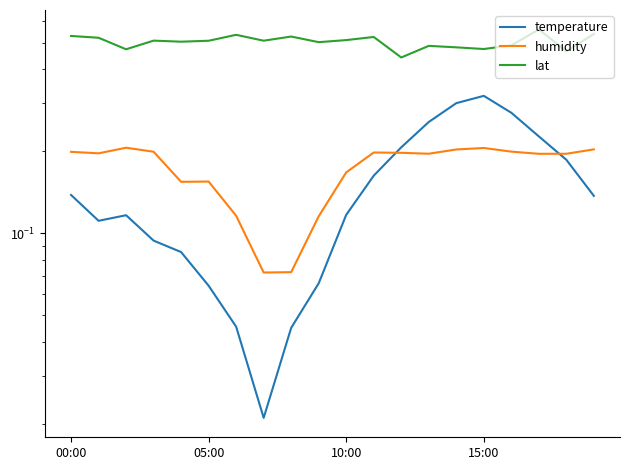

Where is temperature nearest to the value 0?

7